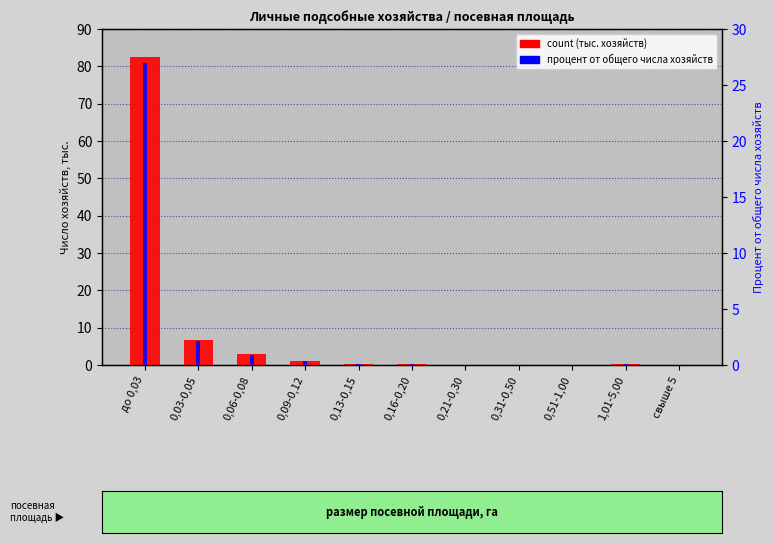

The value of count at свыше 5 is 0.0. True or false?

True